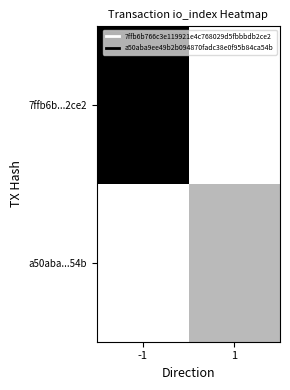

Which series has the largest total across all categories?

7ffb6b...2ce2